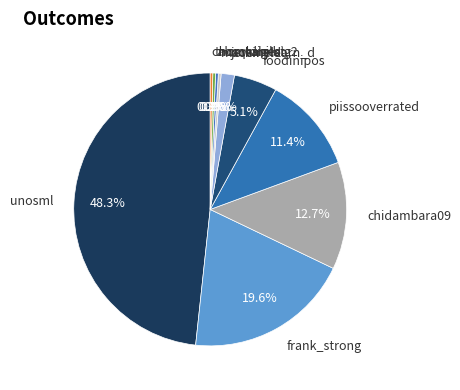

How many segments does this pie chart have?

10